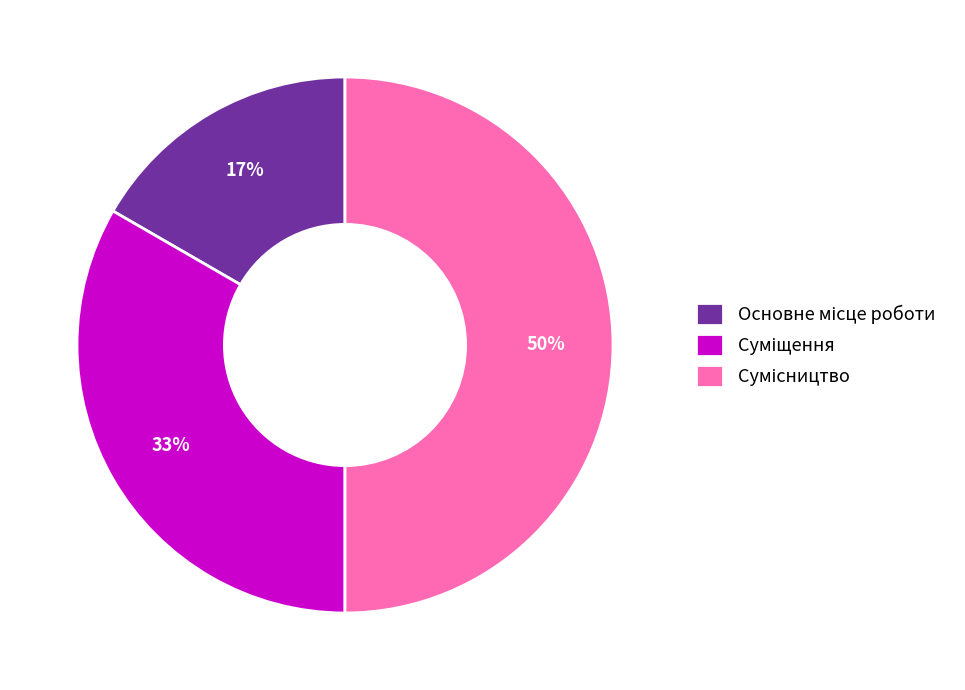

To the nearest percent, what is the difference between the largest and smallest slice percentages?

33%